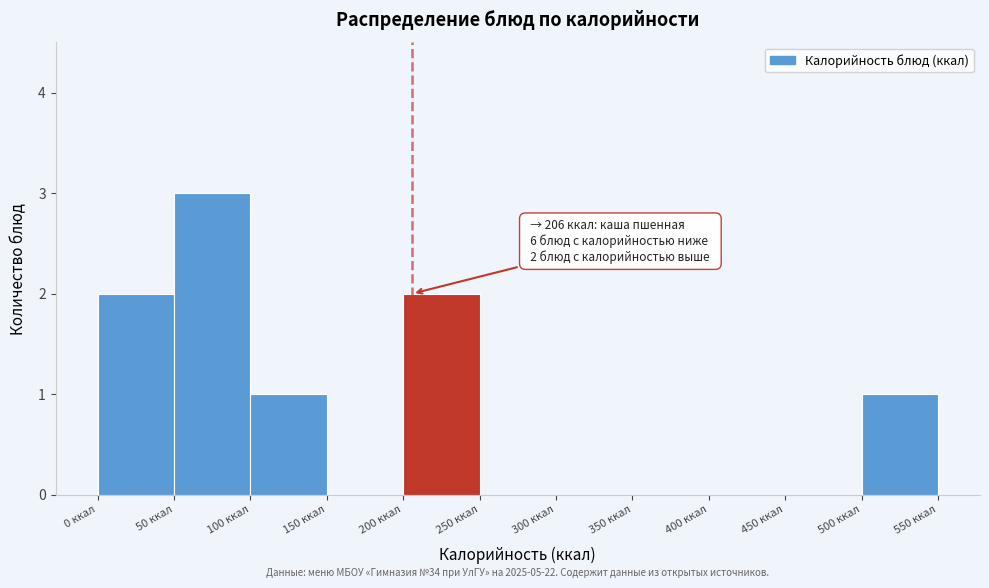

Which range on the x-axis has the tallest bar?

50 to 100